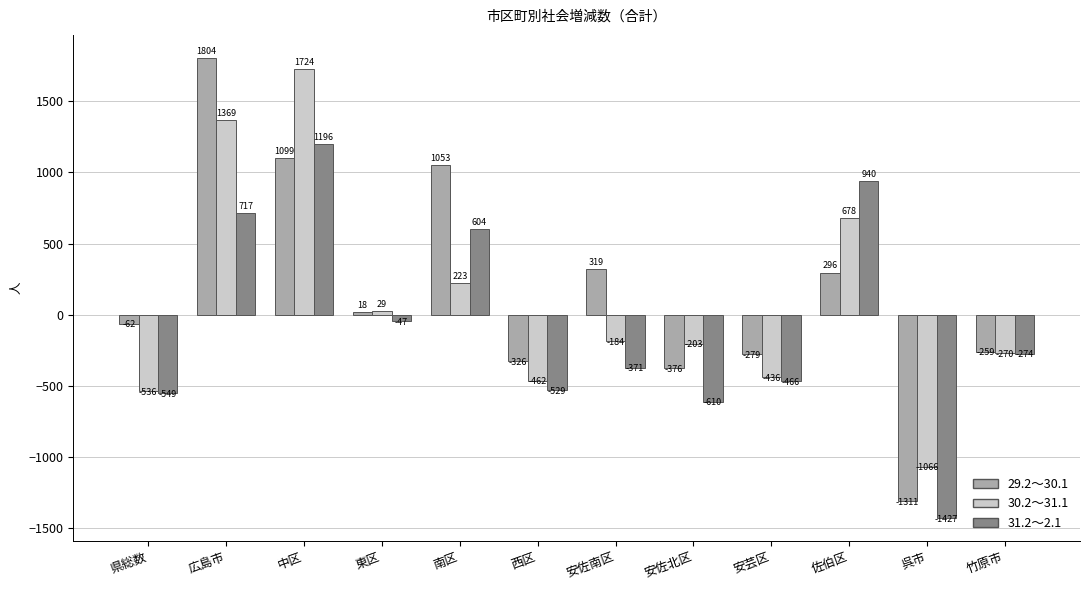

What are all the series names shown in the legend?

29.2～30.1, 30.2～31.1, 31.2～2.1